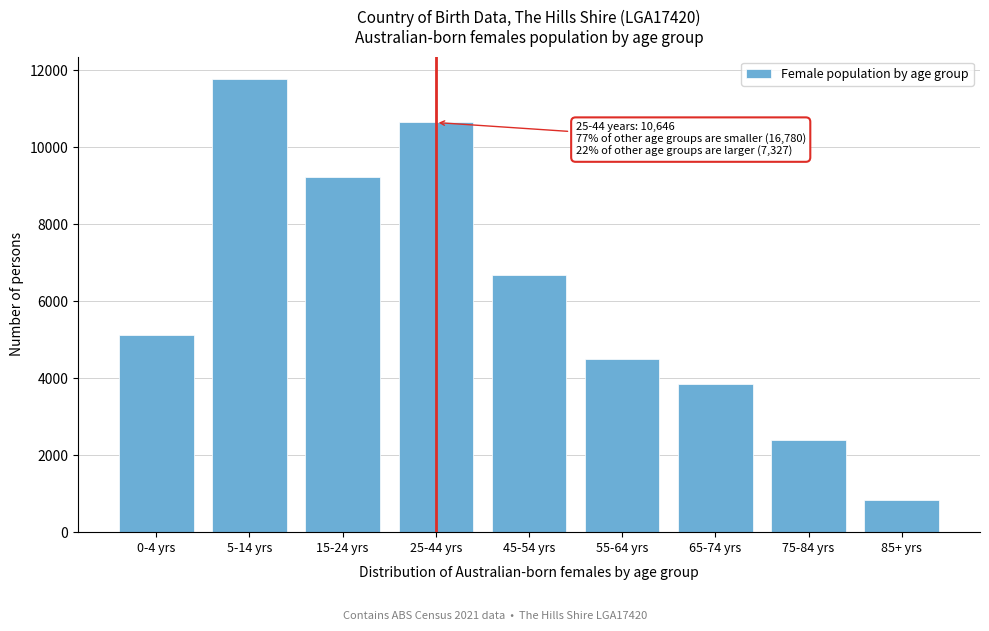

Reading left to right, transcribe all the data shown in this chart.

0-4 yrs=5113	5-14 yrs=11767	15-24 yrs=9224	25-44 yrs=10646	45-54 yrs=6683	55-64 yrs=4496	65-74 yrs=3861	75-84 yrs=2391	85+ yrs=836